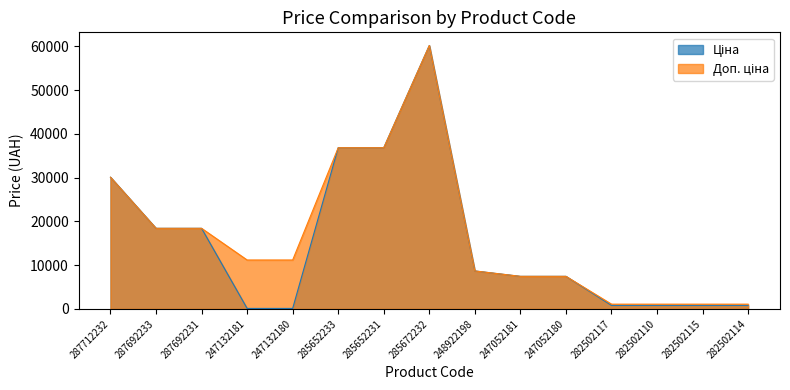

The value of Ціна at 282502110 is 802.1. True or false?

True